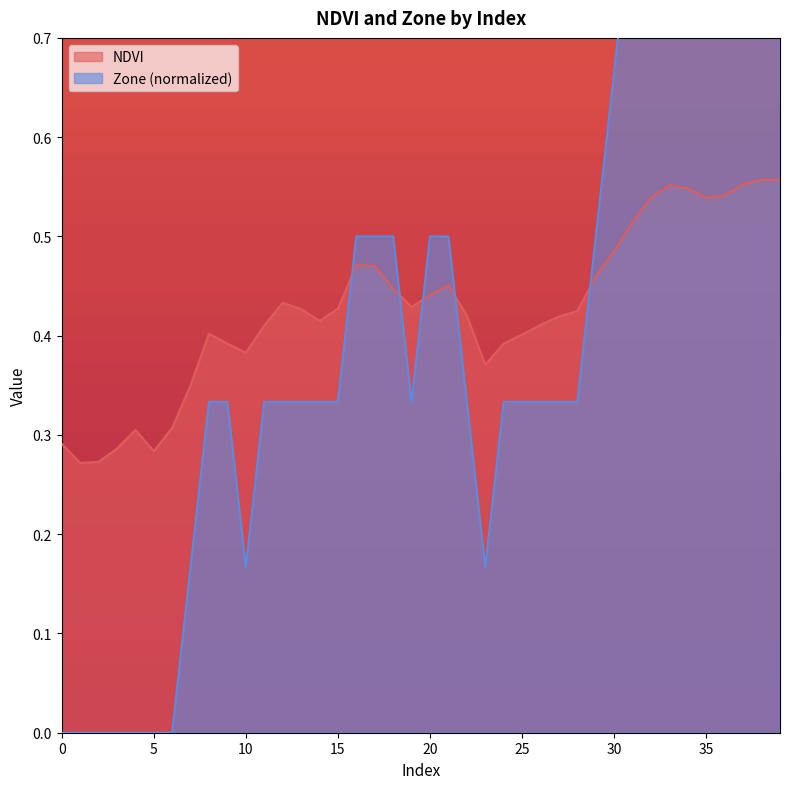

What is the sum of the Zone values at 15 and 22?

0.7